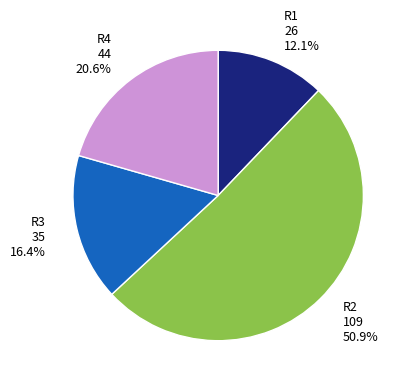

Count the number of slices in the pie.

4